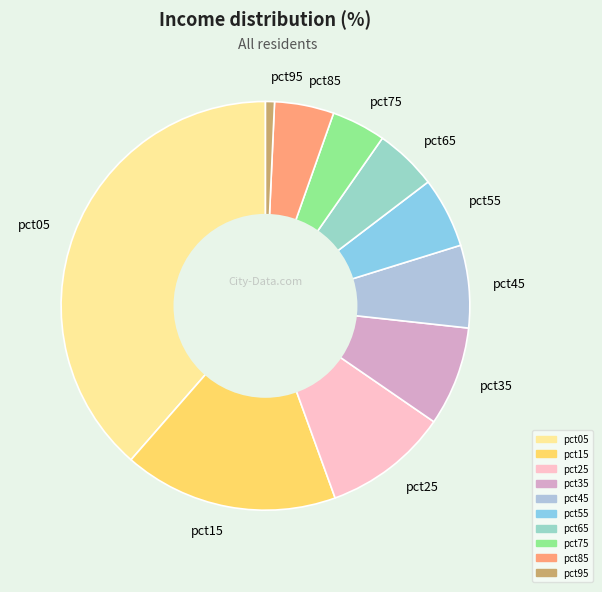

Is the sum of pct25 and pct85 greater than half?

No